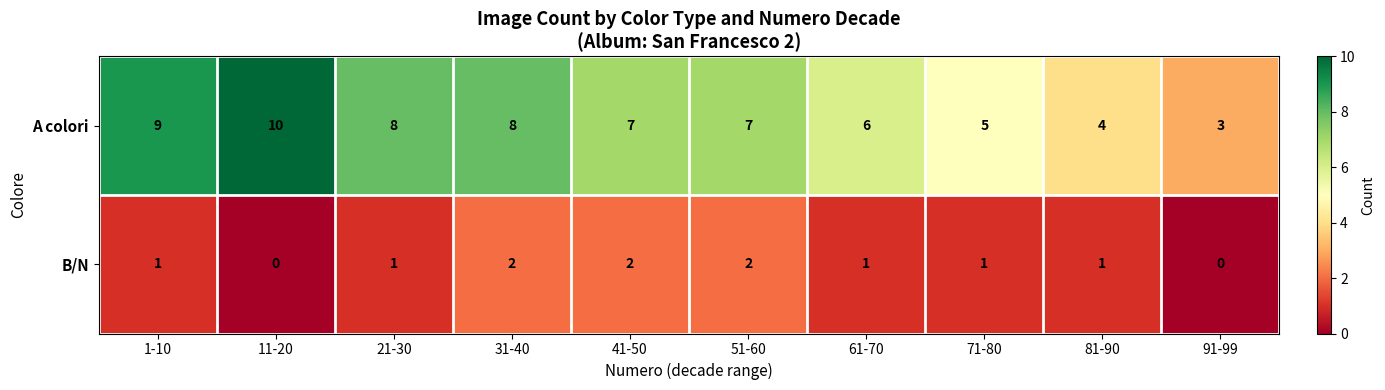

Rank the series by their average value, from lowest to highest.

B/N, A colori